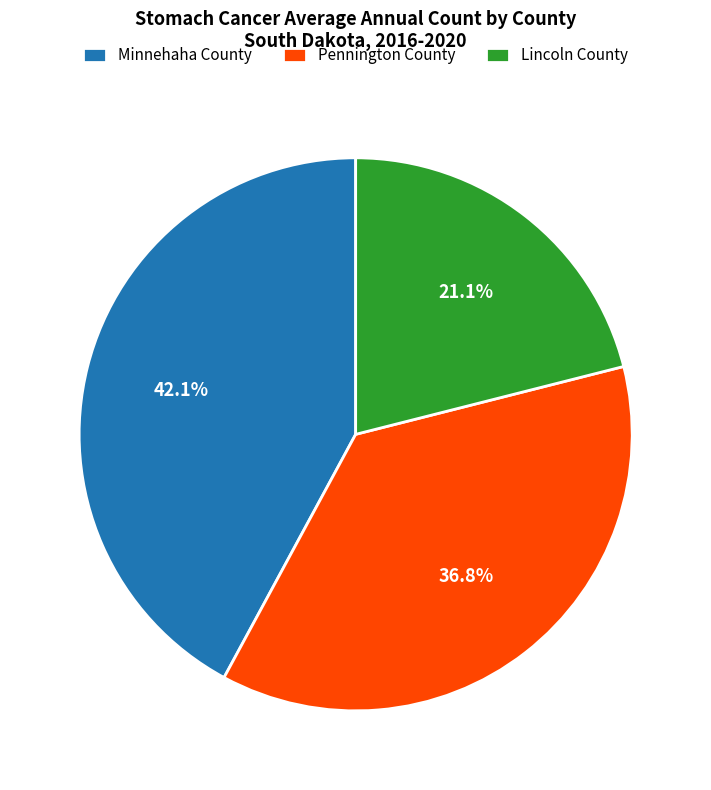

Does any single category account for the majority?

No